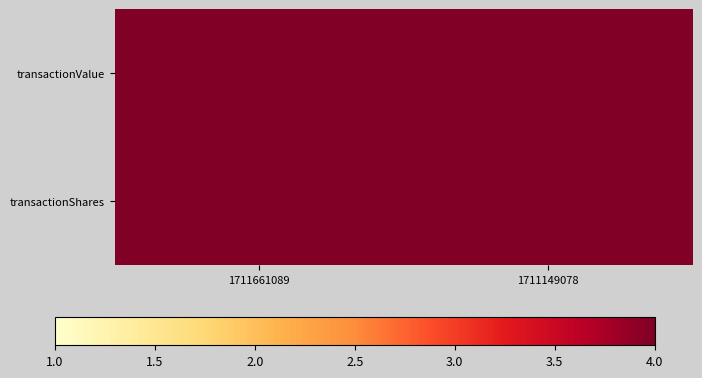

Reading right to left, extract all data points from this chart.

transactionValue: 1711149078=5.3	1711661089=4.9
transactionShares: 1711149078=4.7	1711661089=4.3